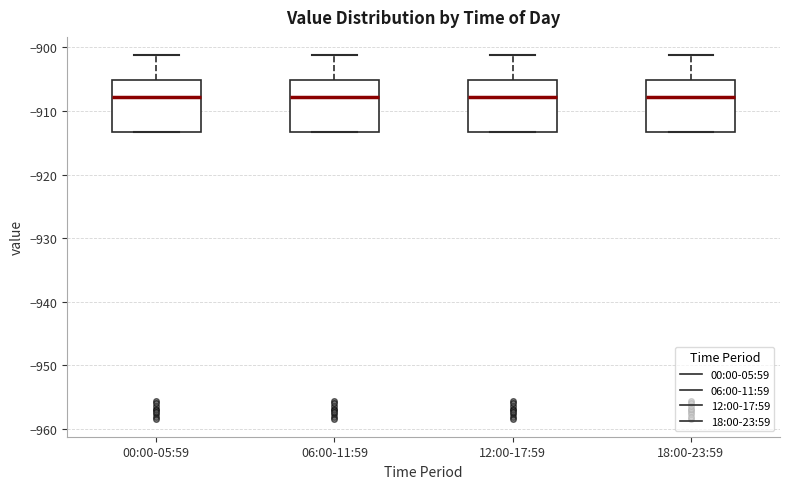

Reading left to right, read every box against the y-axis: the position of its median line, the range the box covers, and the ends of its whiskers. The values are not printed on the chart, so give them approximately, as read against the axis.

00:00-05:59: median -908, box -913 to -905, whiskers -913 to -901
06:00-11:59: median -908, box -913 to -905, whiskers -913 to -901
12:00-17:59: median -908, box -913 to -905, whiskers -913 to -901
18:00-23:59: median -908, box -913 to -905, whiskers -913 to -901